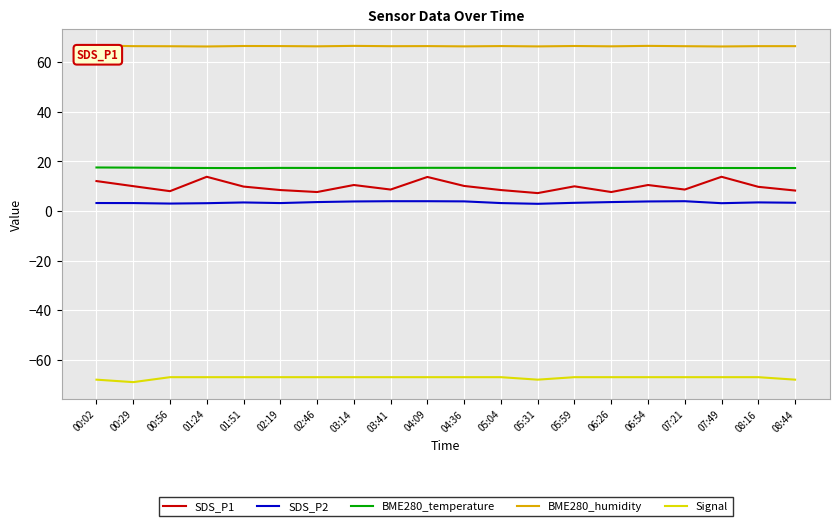

What is the total value across all series at 05:59?

30.2